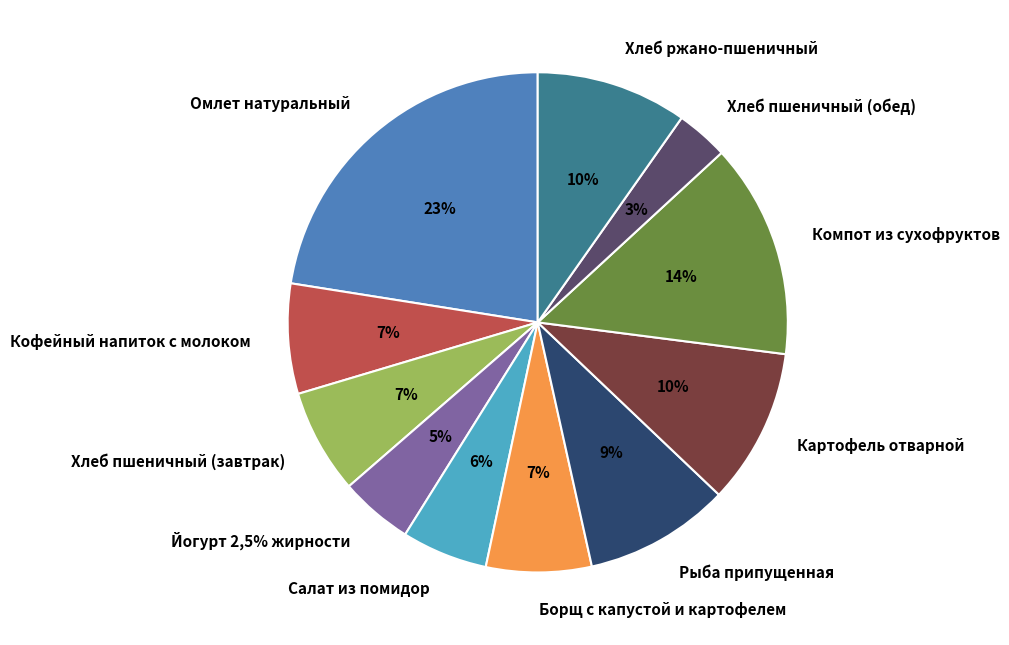

True or false: Йогурт 2,5% жирности accounts for 5% of the total.

True